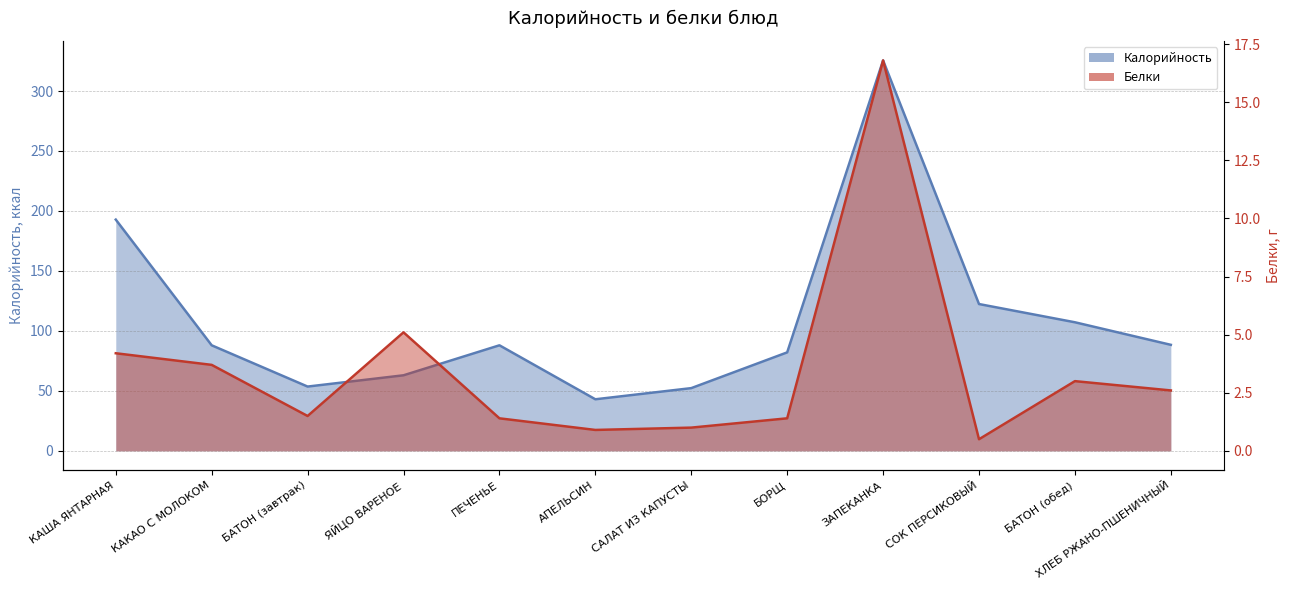

Does the chart have visible grid lines?

Yes